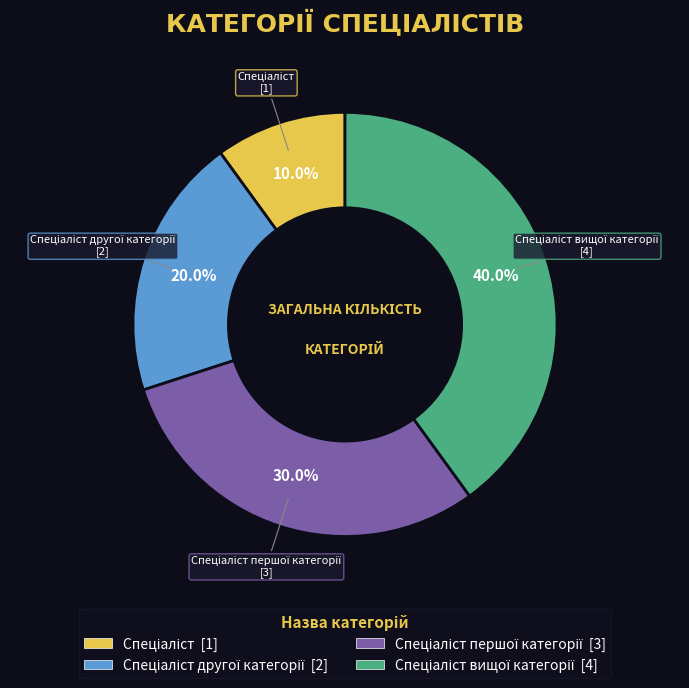

How many segments does this pie chart have?

4